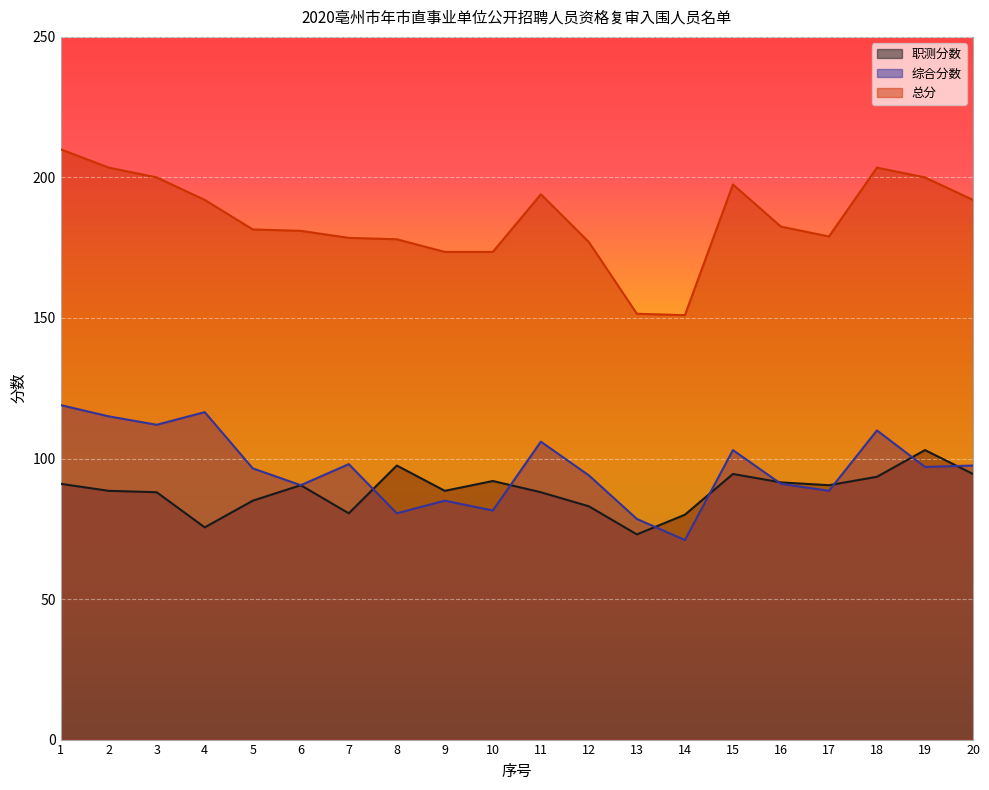

True or false: 综合分数 and 总分 cross at least once.

False